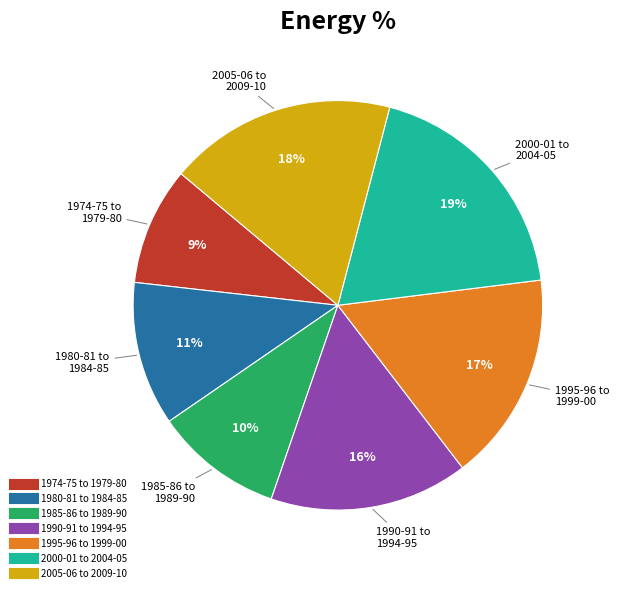

To the nearest percent, what is the difference between the largest and smallest slice percentages?

10%